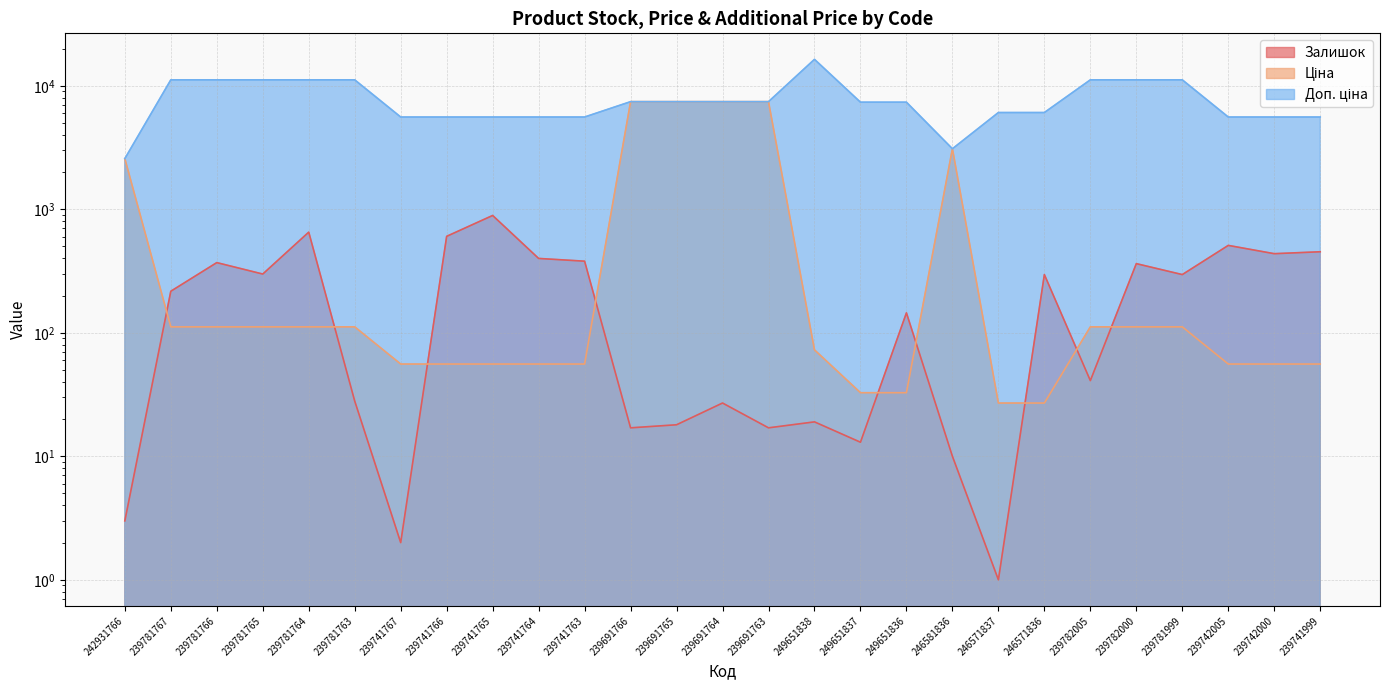

Which series has the largest range (max minus min)?

Доп. ціна